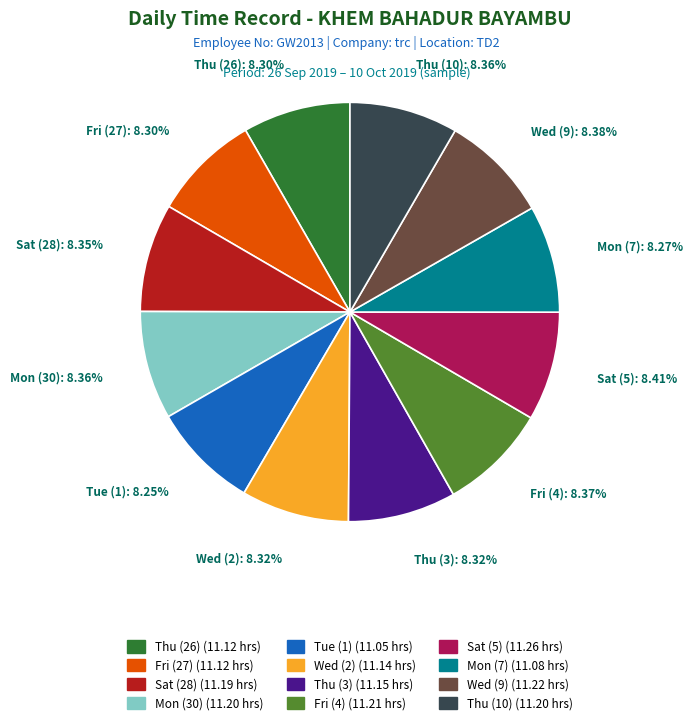

True or false: Wed (9) accounts for 1% of the total.

False